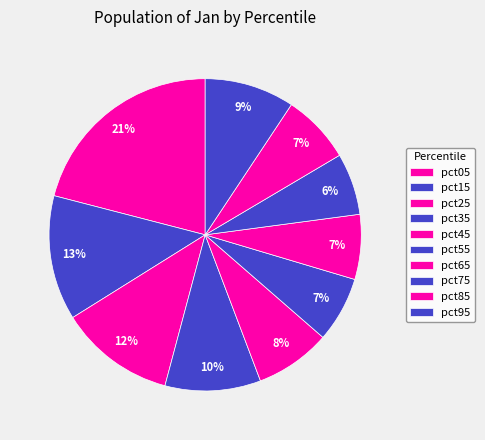

Between pct35 and pct55, which is larger?

pct35